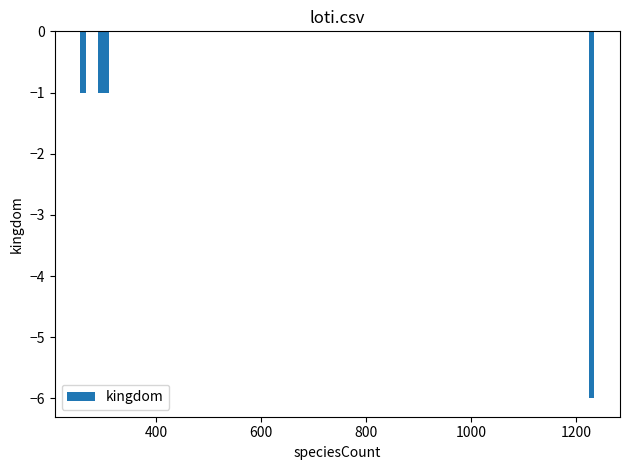

What is the difference between the maximum and minimum values?

5